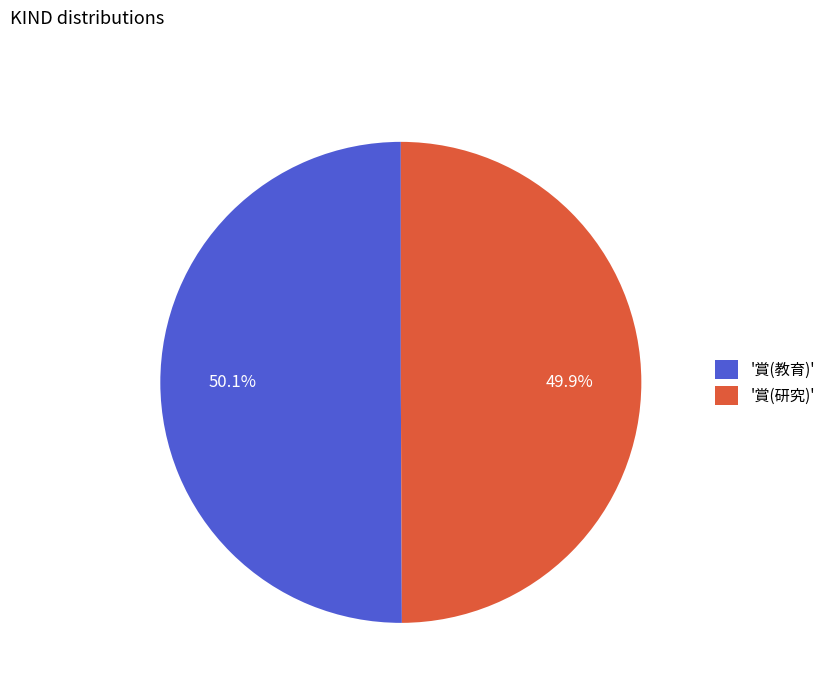

What is the ratio of the value at '賞(教育)' to the value at '賞(研究)'?

1.0